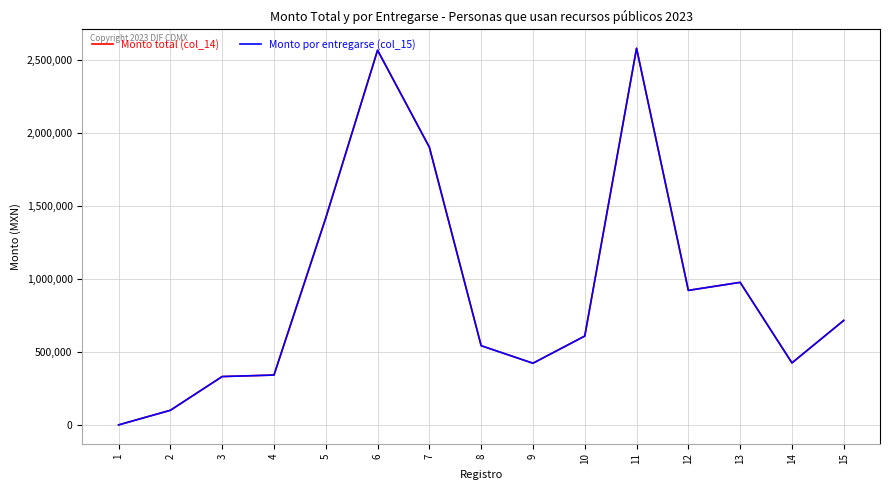

Does the chart have visible grid lines?

Yes